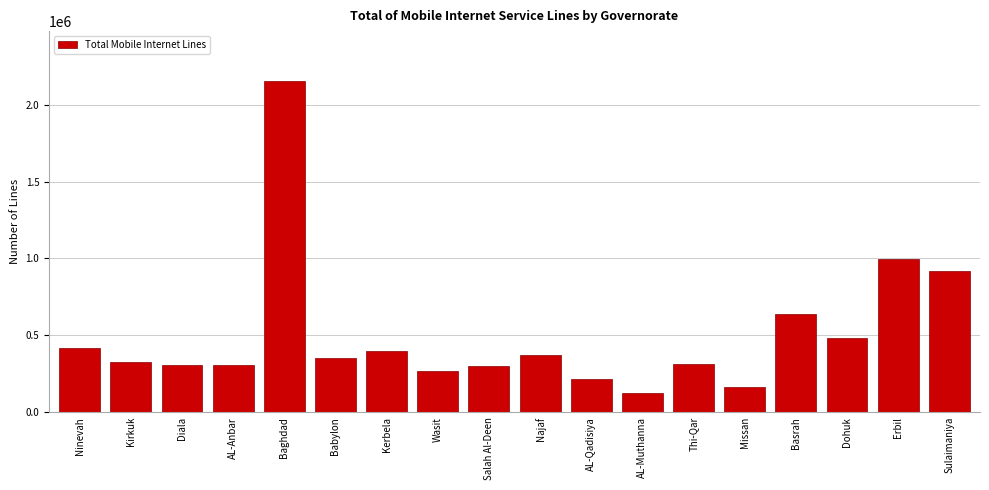

The value at Wasit is 160026. True or false?

False